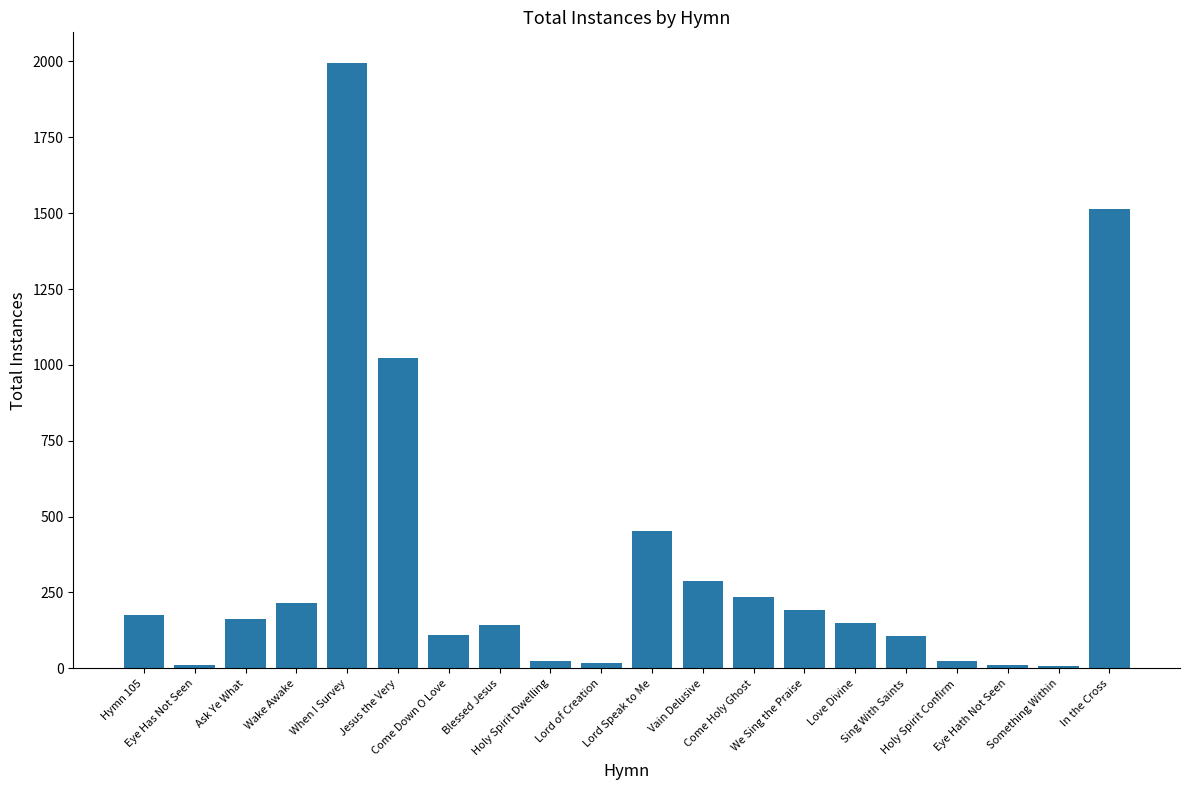

What is the average value?

343